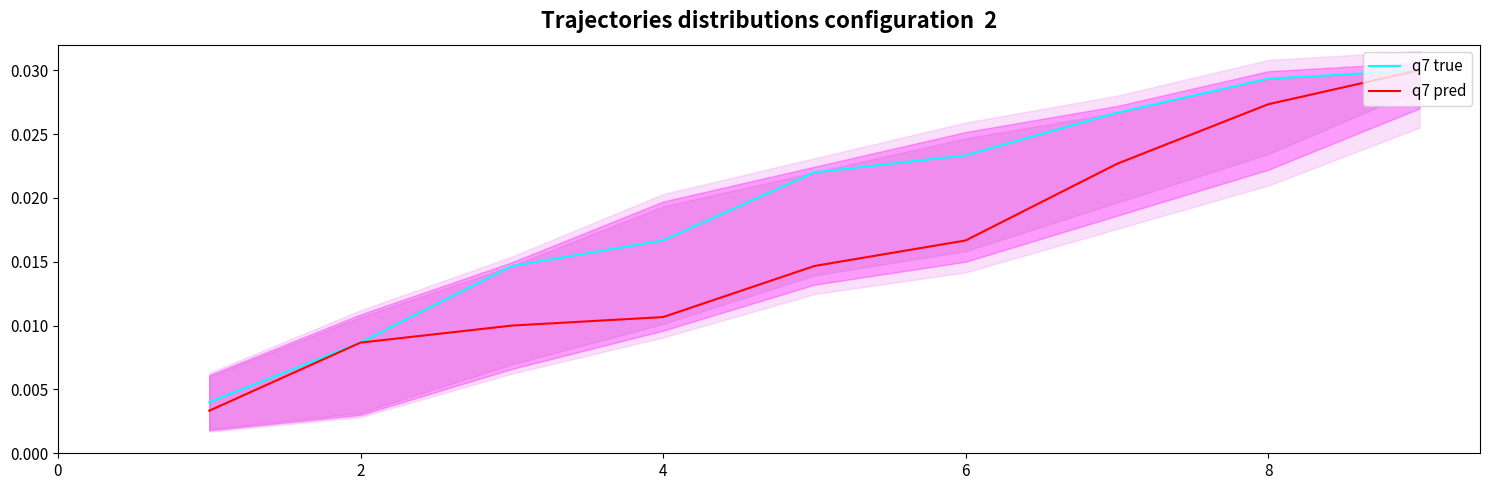

Which series has the largest total across all categories?

q7 true